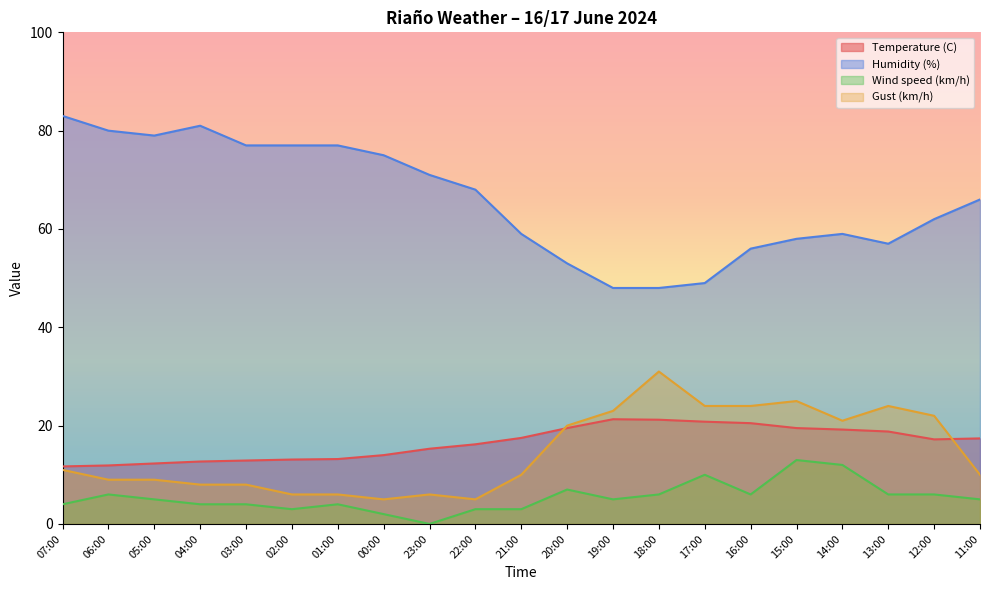

How many data points in Gust (km/h) are less than 10?

9